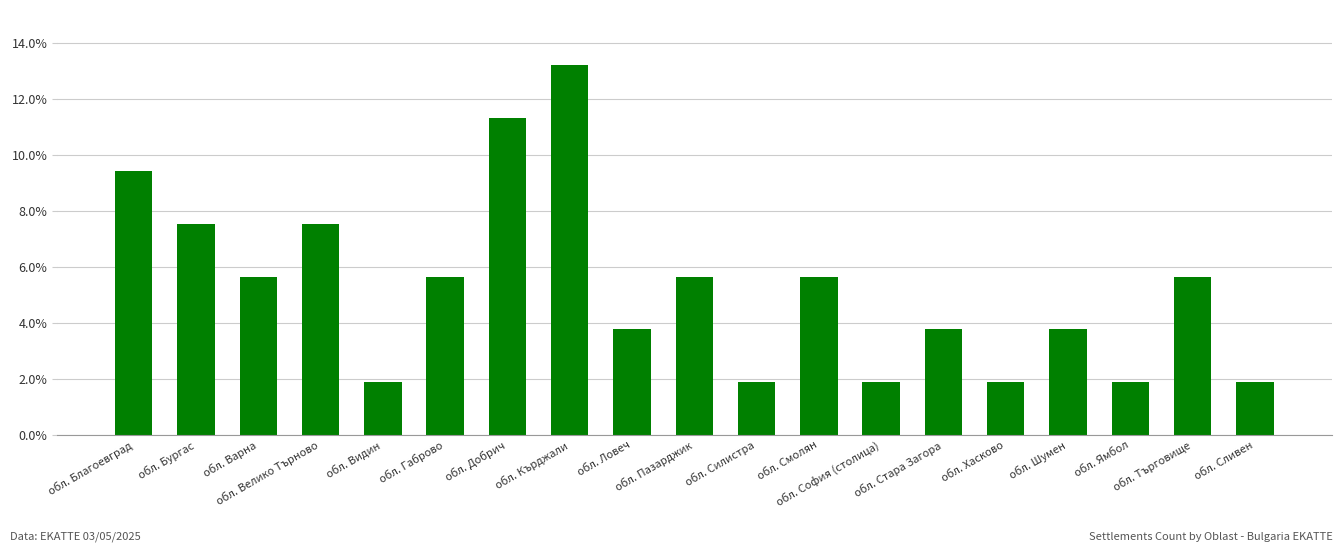

The value at обл. Варна is 1.5. True or false?

False